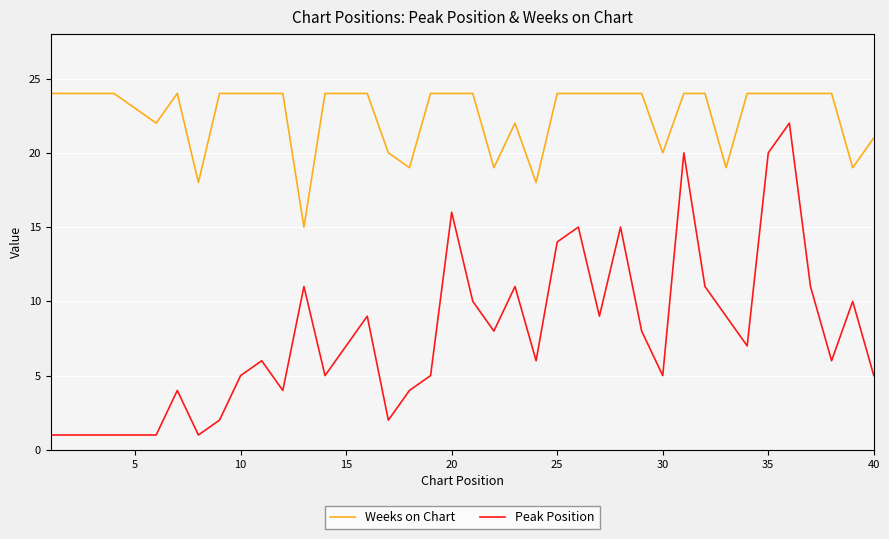

Rank the series by their average value, from highest to lowest.

Weeks on Chart, Peak Position